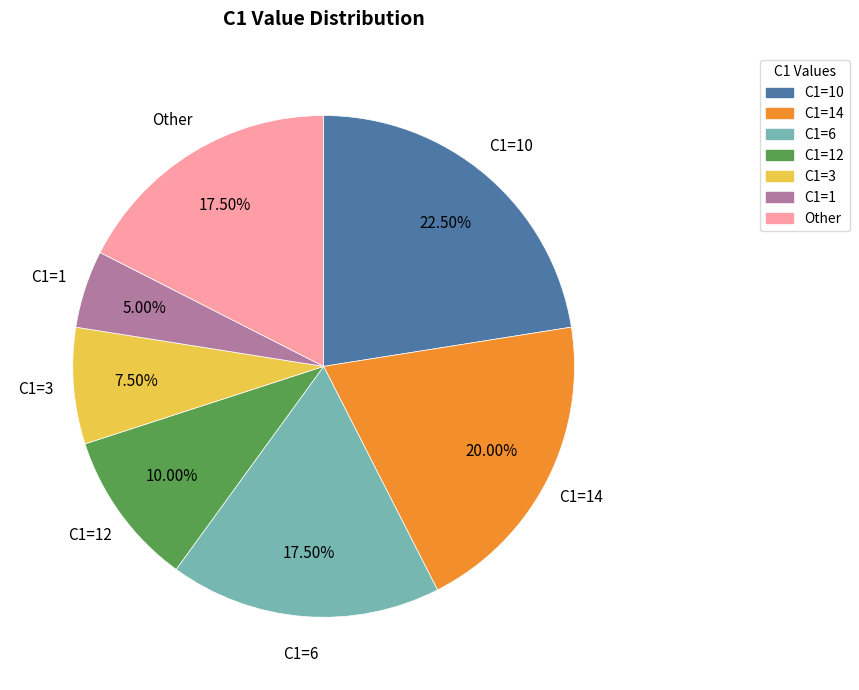

Combined, do C1=3 and C1=1 account for over 50%?

No